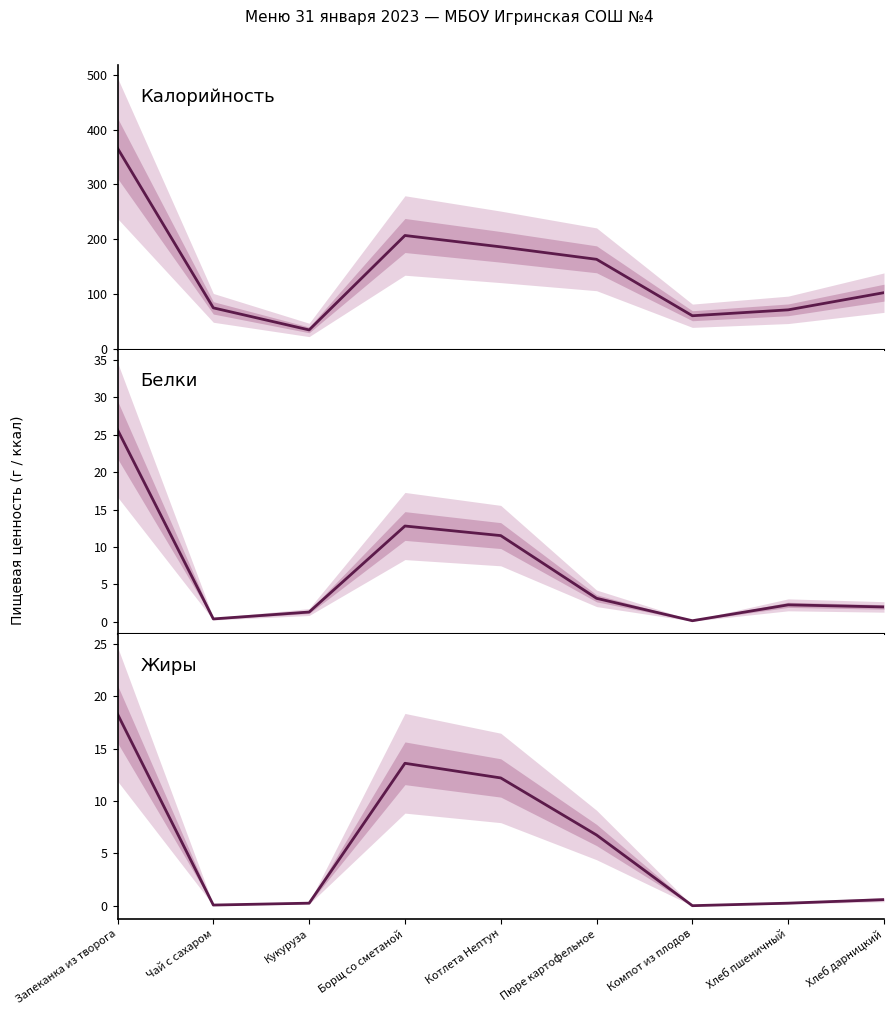

Which label corresponds to the largest value in the chart?

Запеканка из творога